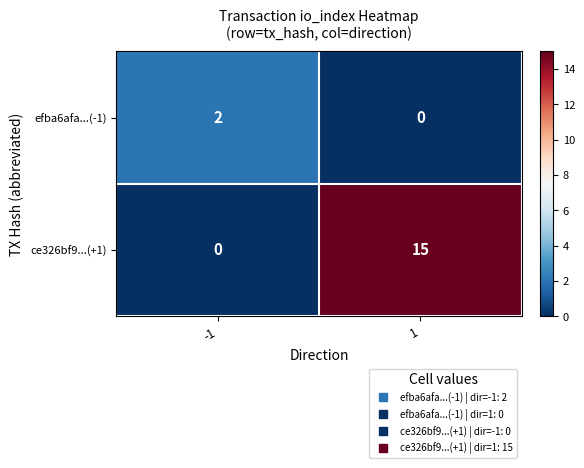

Count the number of categories in the chart.

2